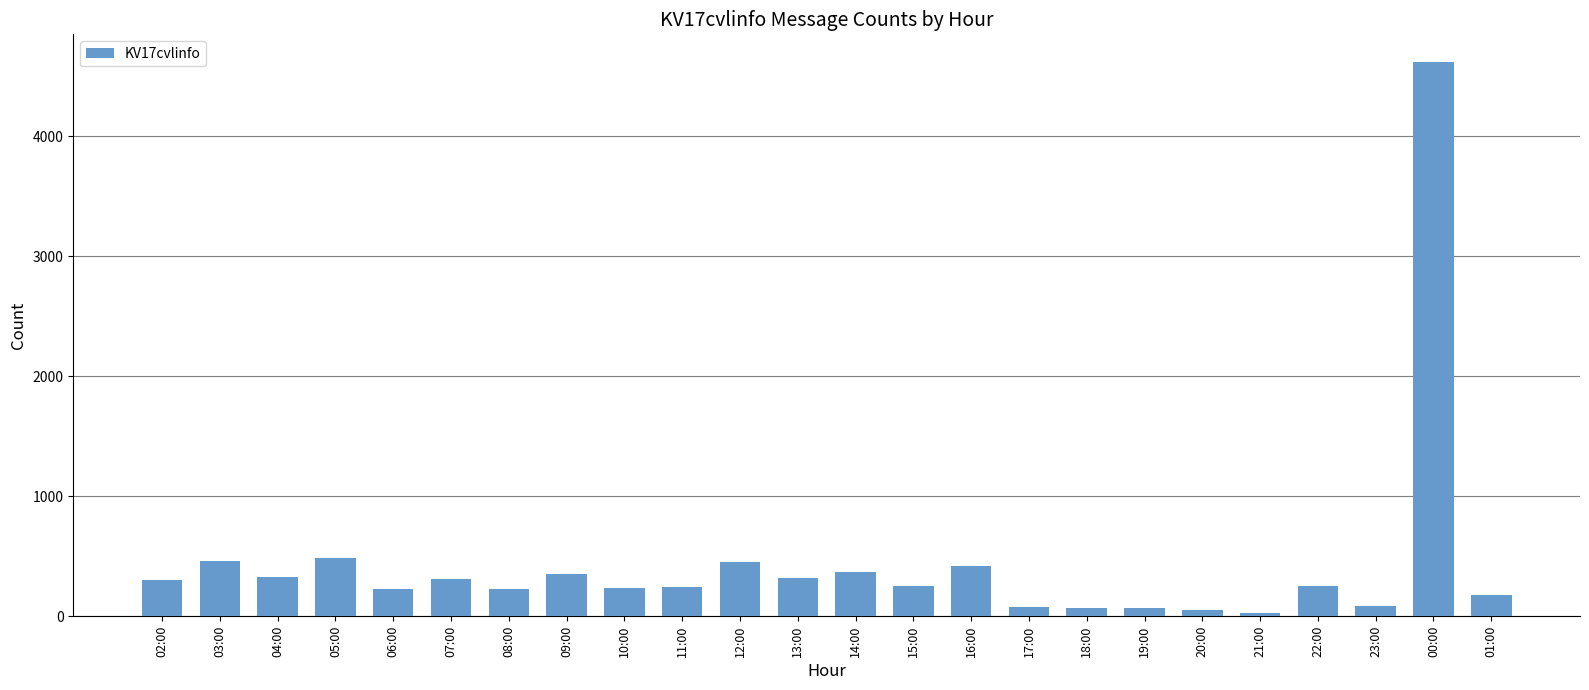

What is the label of the 15th bar from the right?

11:00